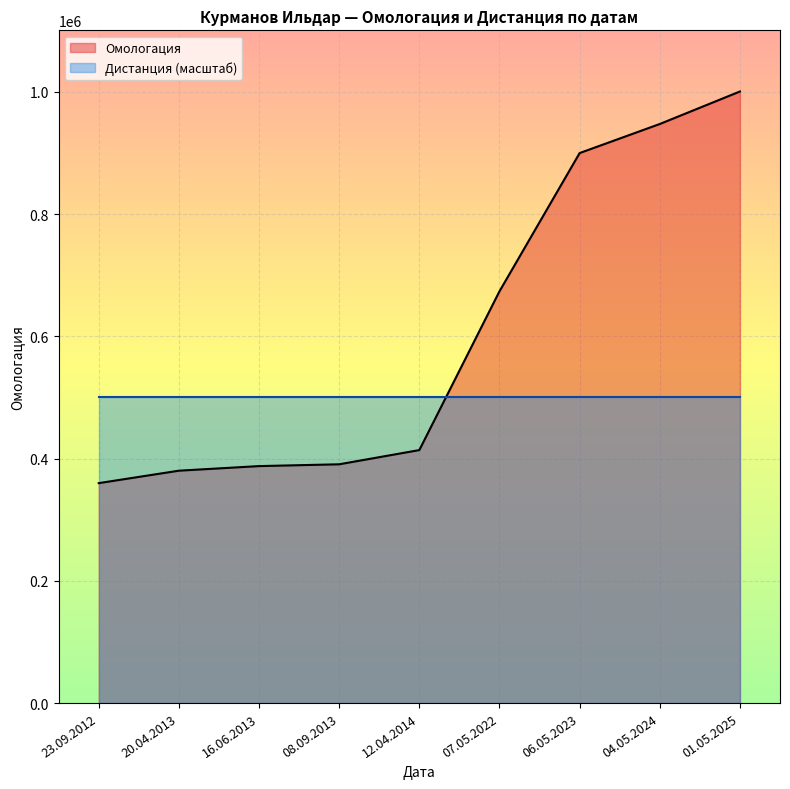

The value at 12.04.2014 is 617065. True or false?

False